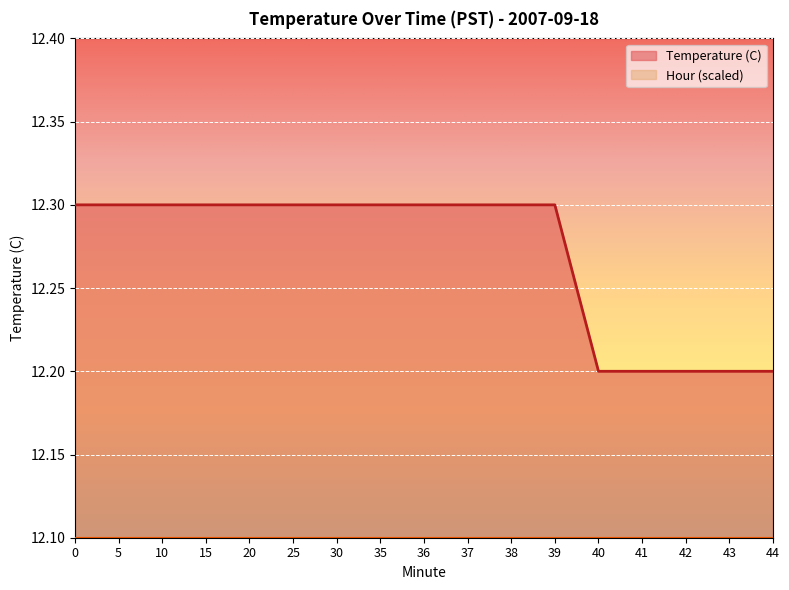

What is the ratio of the value at 35 to the value at 25?

1.0